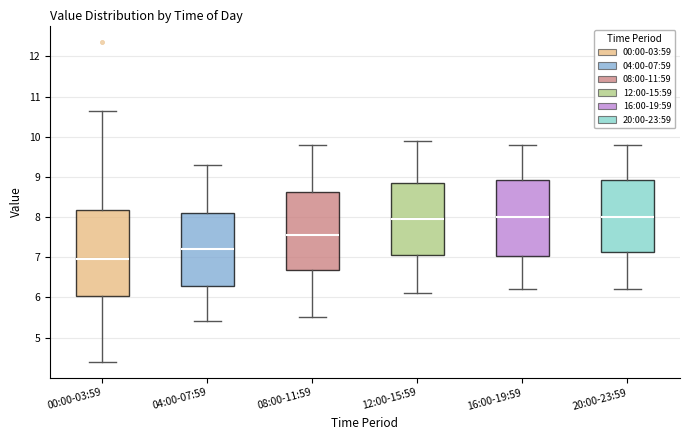

Where does the upper whisker of the box for 16:00-19:59 end on the y-axis? The values are not printed on the chart, so give them approximately, as read against the axis.

9.8